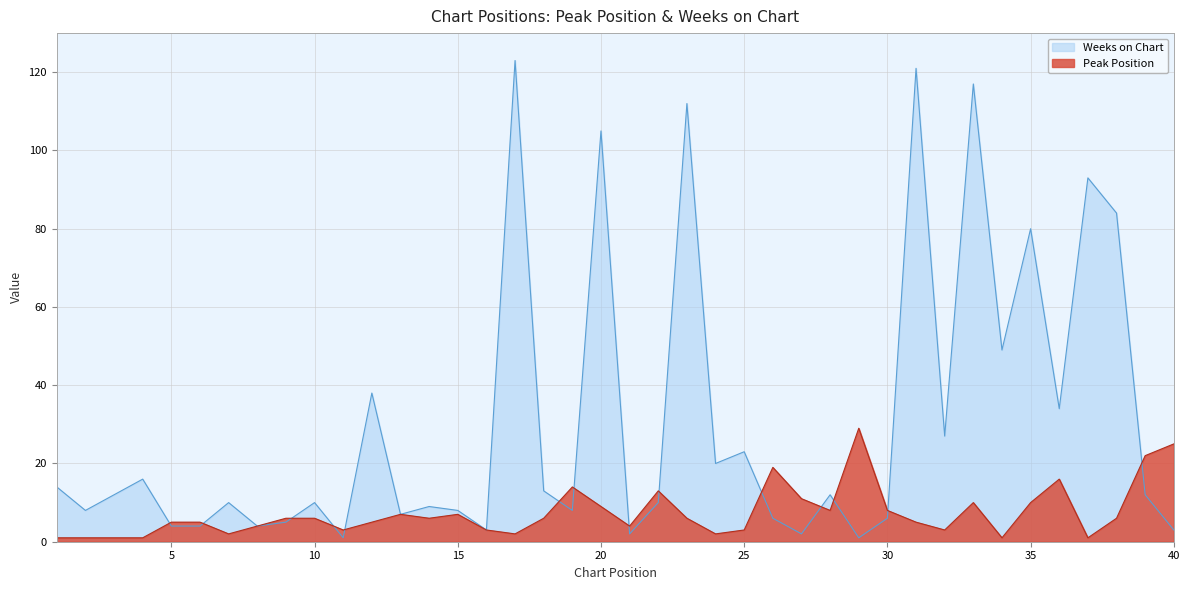

In Peak Position, how many points are higher than both neighbors (excluding endpoints)?

8